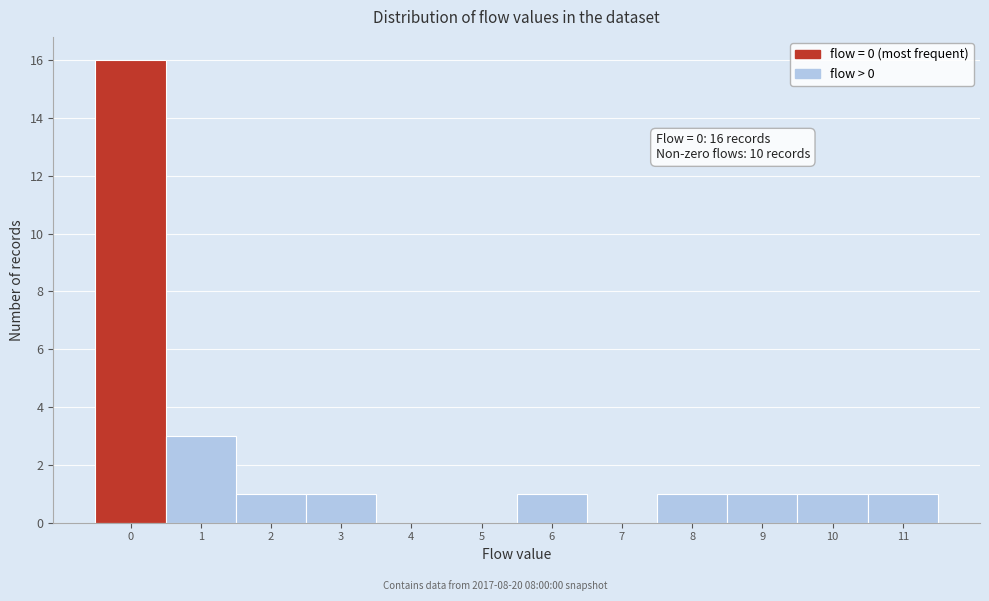

Reading left to right, what are all the values shown in this chart?

0=16	1=3	2=1	3=1	4=0	5=0	6=1	7=0	8=1	9=1	10=1	11=1